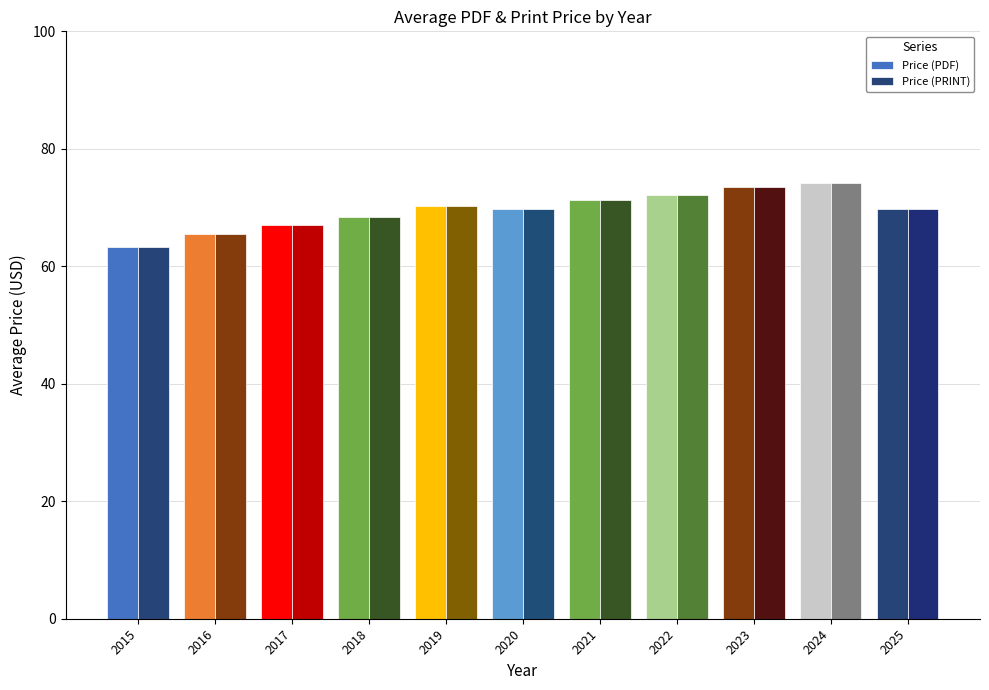

How many data points in Price (PDF) are above 69?

7